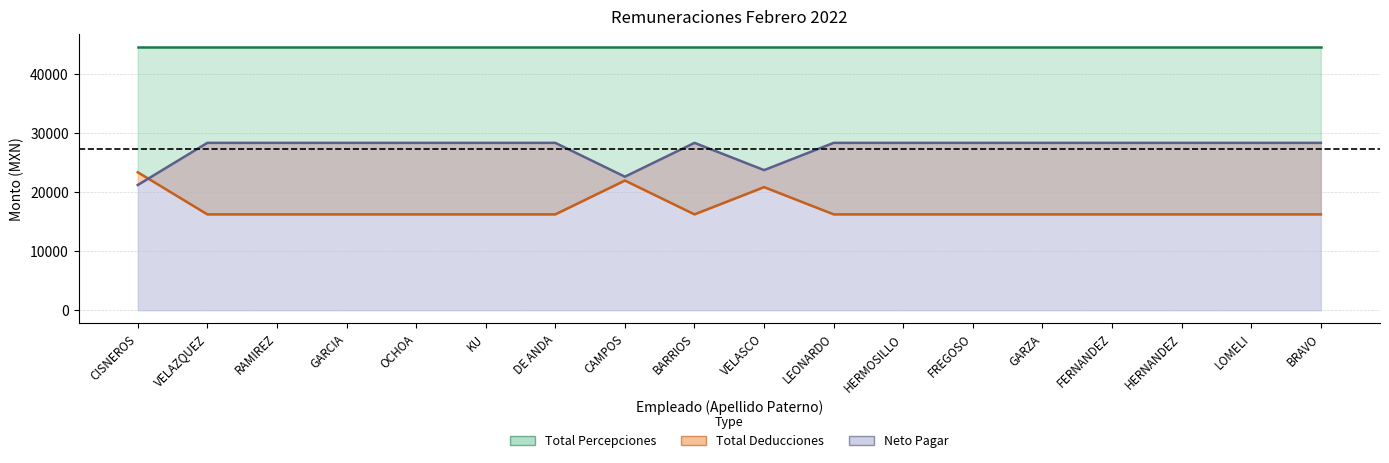

What is the average value of the Neto Pagar series?

27396.3